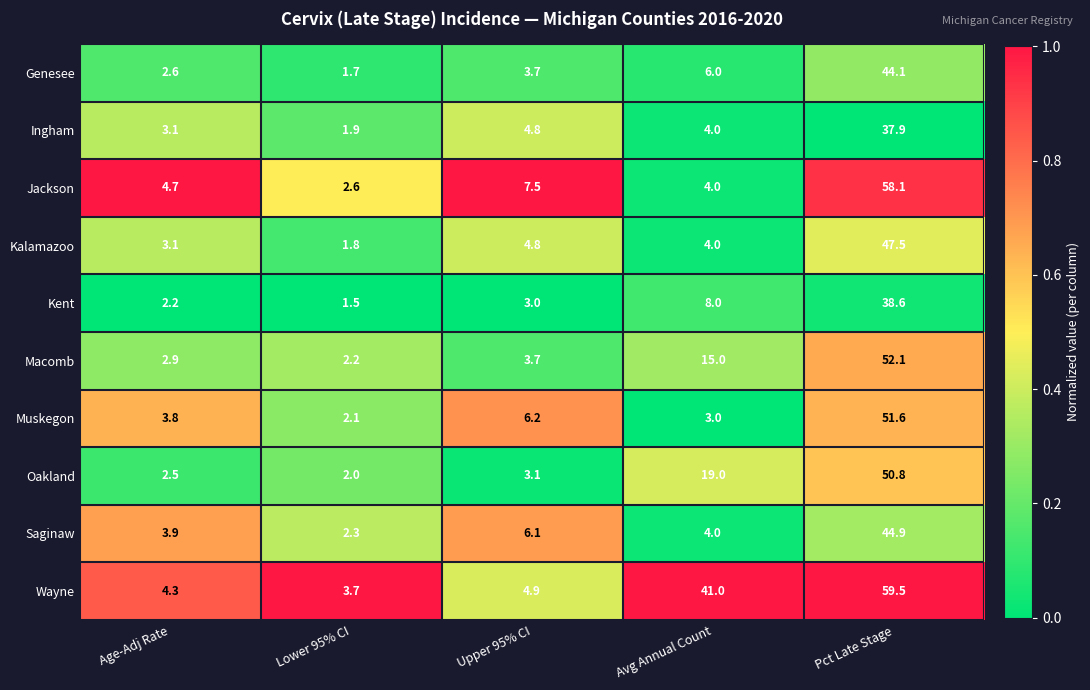

At which category is the sum across all series the highest?

Pct Late Stage